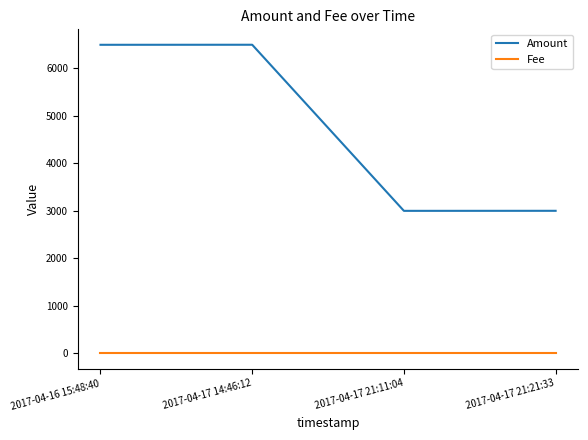

Which series has the largest total across all categories?

Amount